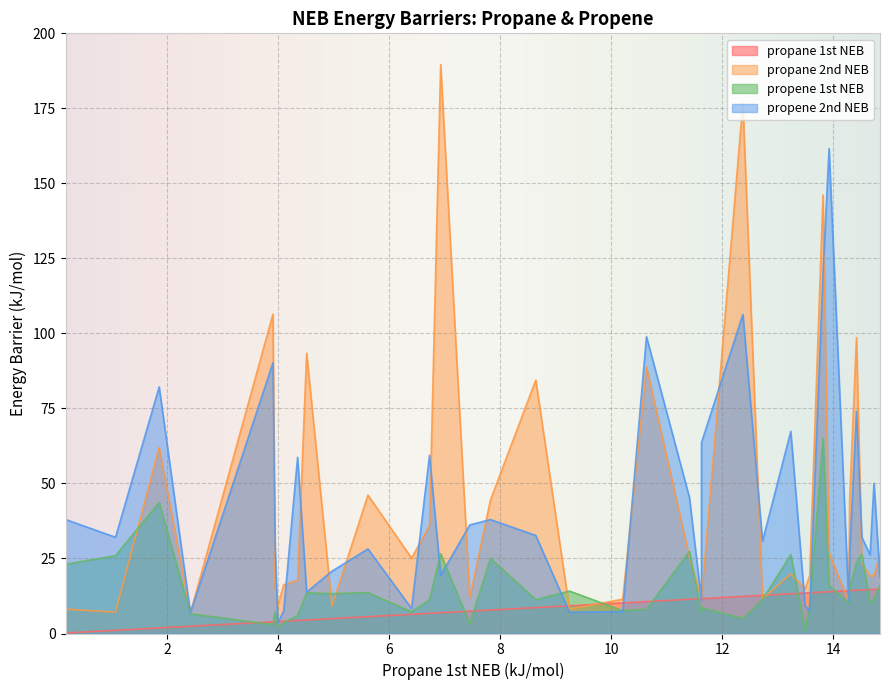

Is the value of propane 1st NEB at NEJSIG greater than the value of propene 2nd NEB at PEXBIF?

No